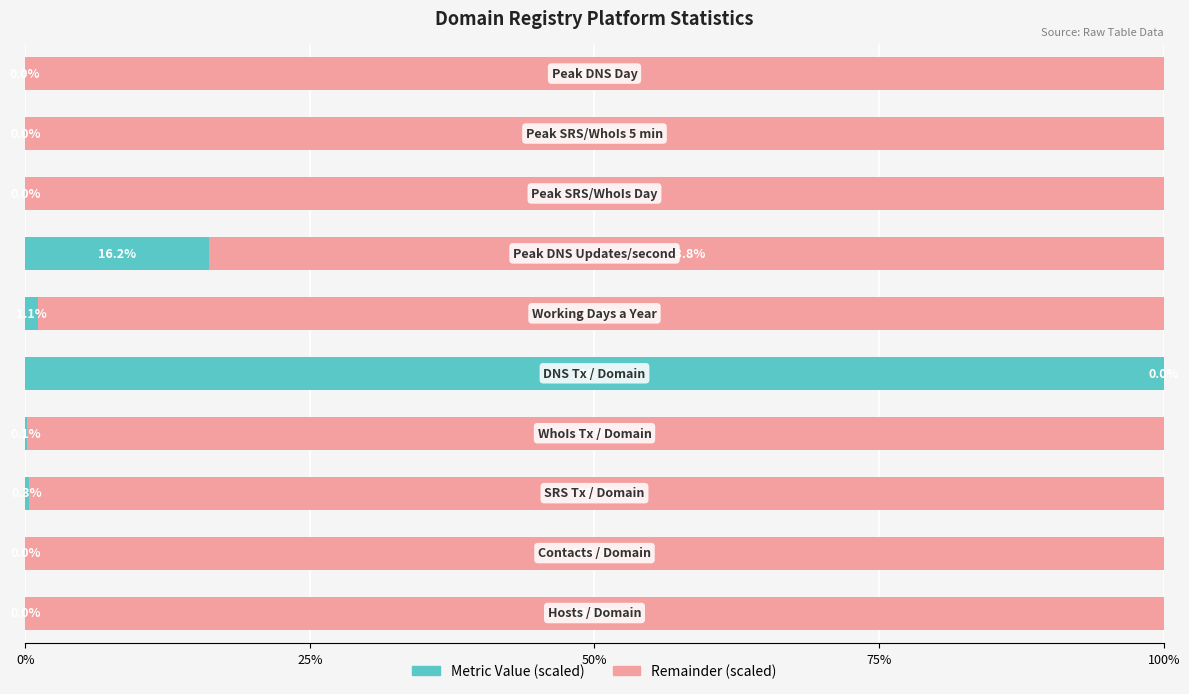

What is the highest value of the Metric Value (scaled) series?

100.0